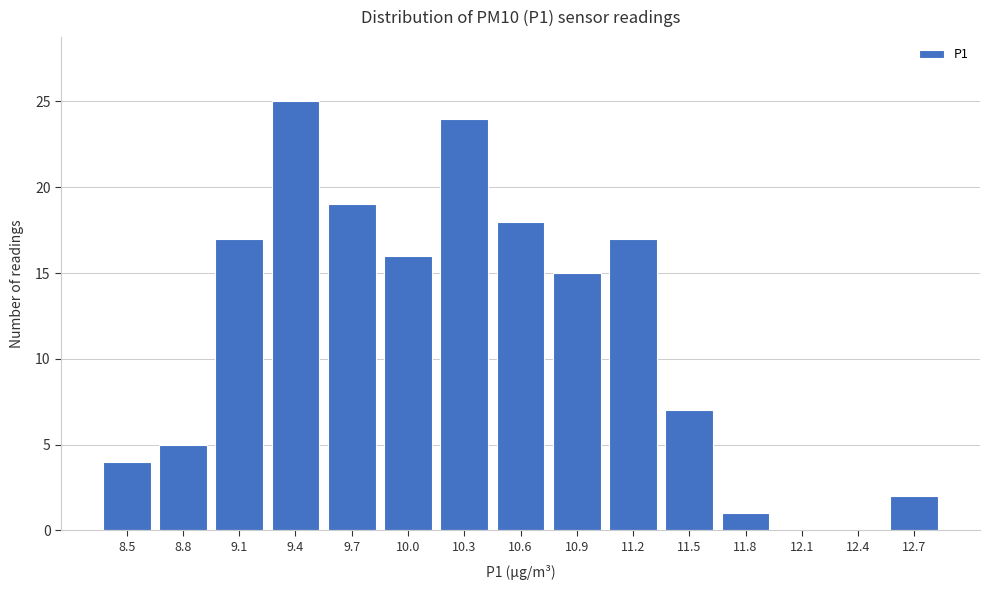

Reading right to left, what are all the values shown in this chart?

12.7=2	12.4=0	12.1=0	11.8=1	11.5=7	11.2=17	10.9=15	10.6=18	10.3=24	10.0=16	9.7=19	9.4=25	9.1=17	8.8=5	8.5=4